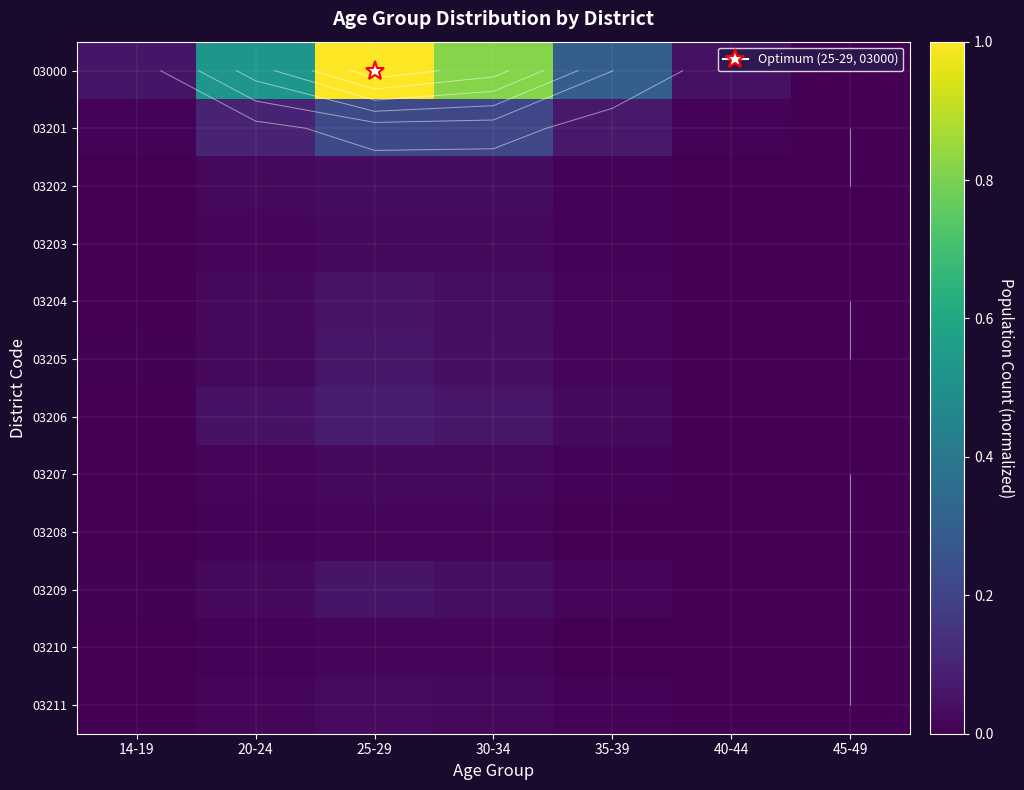

List the labels in order of 03208 value, largest first.

25-29, 30-34, 20-24, 35-39, 40-44, 14-19, 45-49